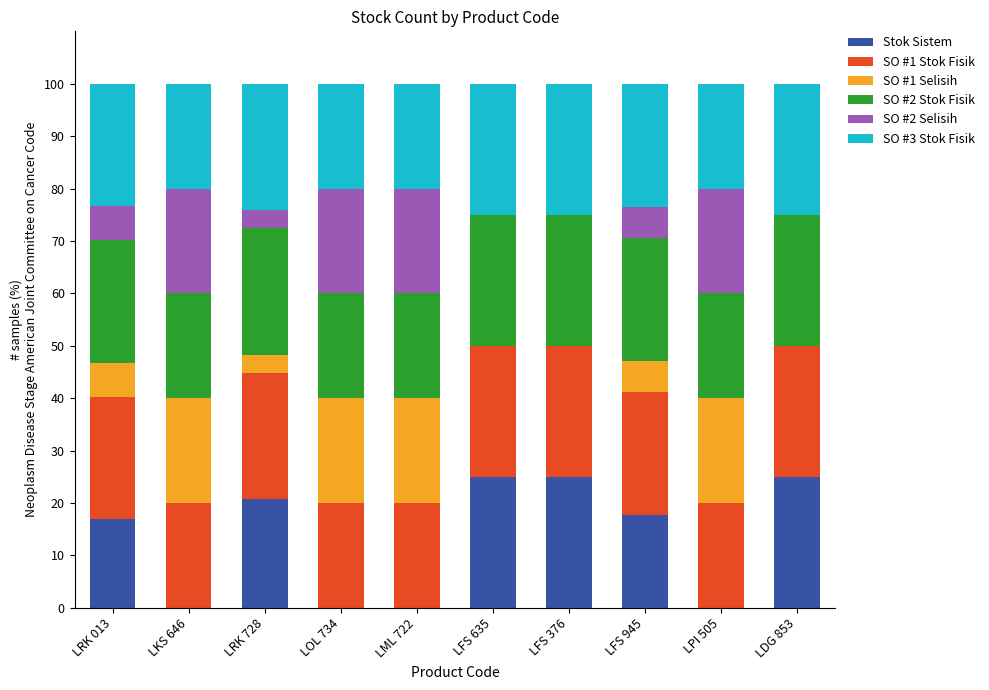

What is the sum of the Stok Sistem values at LDG 853 and LFS 635?

50.0